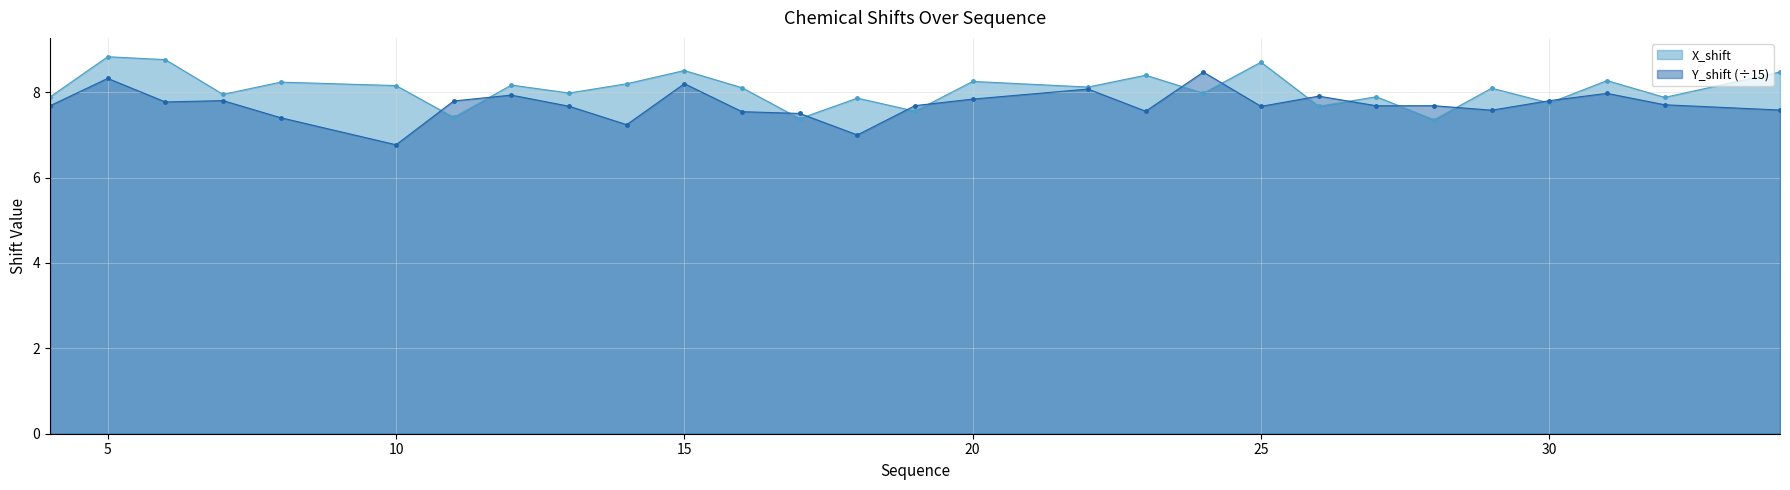

True or false: X_shift and Y_shift cross at least once.

True